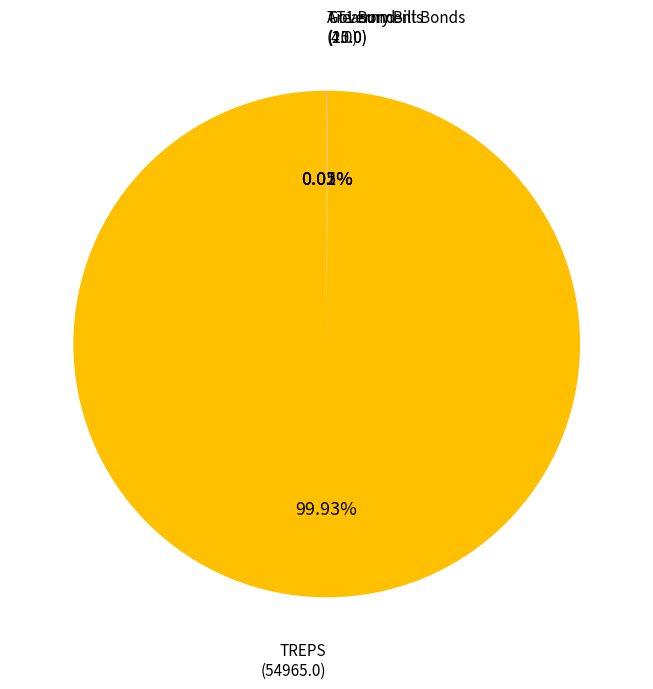

Which slice is the largest?

TREPS